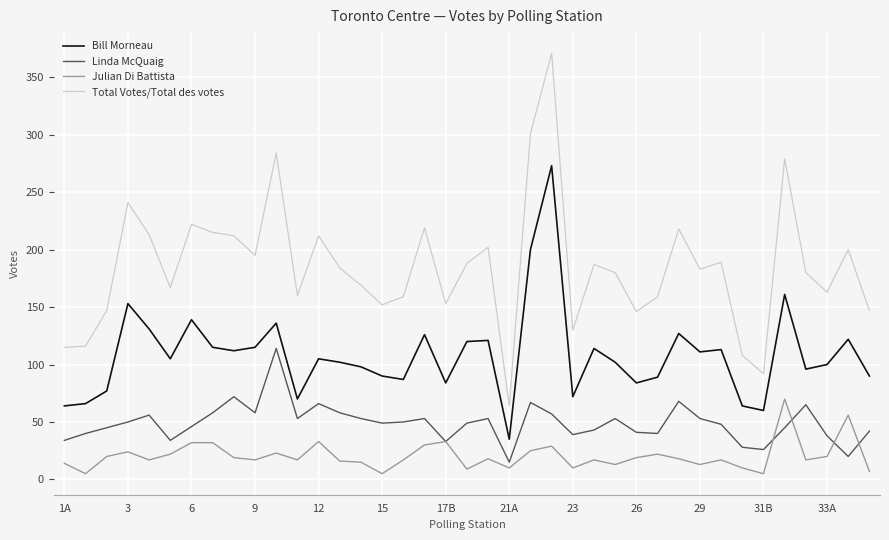

Rank the series by their average value, from lowest to highest.

Julian Di Battista, Linda McQuaig, Bill Morneau, Total Votes/Total des votes